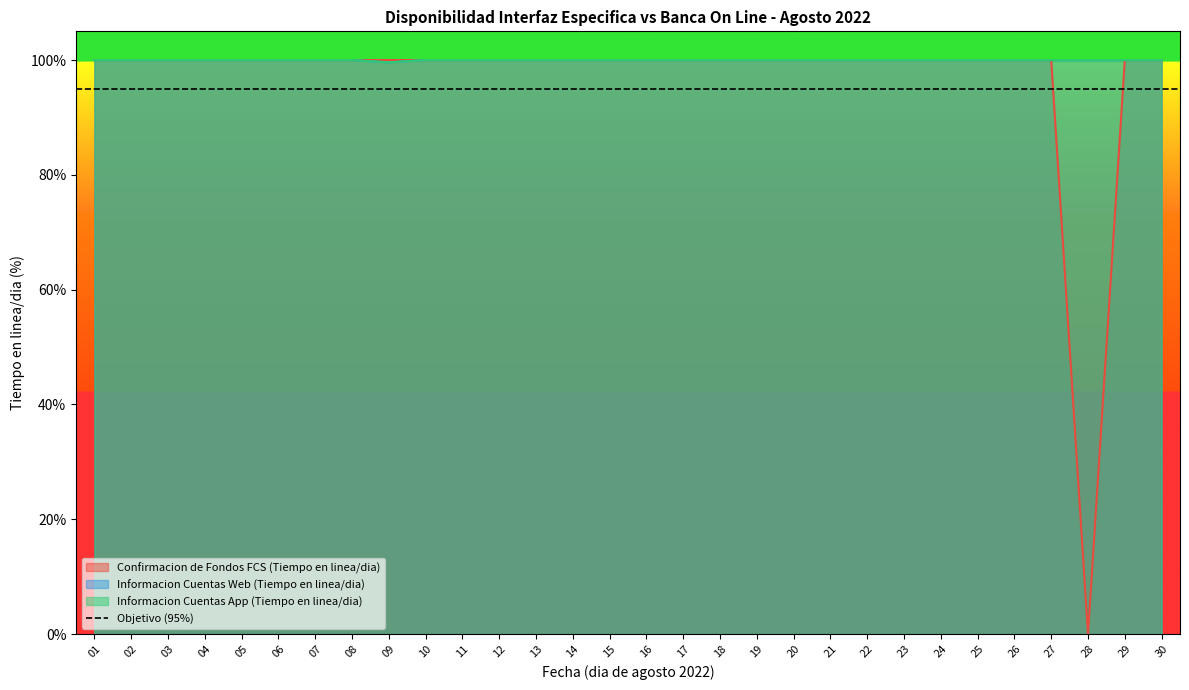

What is the sum of all Confirmacion de Fondos FCS (Tiempo en linea/dia) values?

2900.0